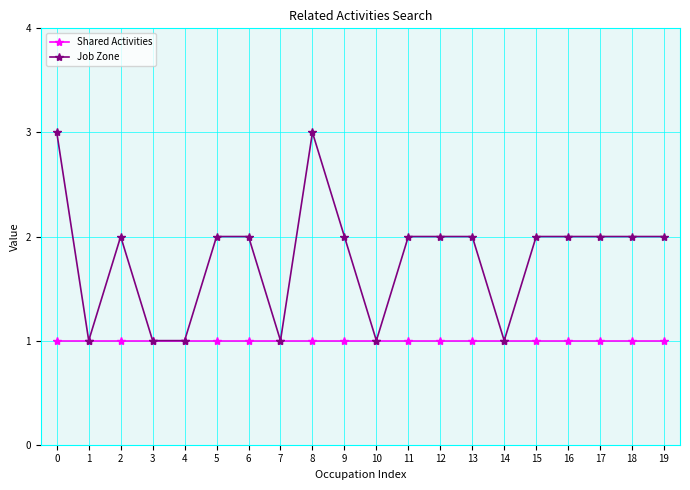

At 17, list the series in order from largest to smallest.

Job Zone, Shared Activities